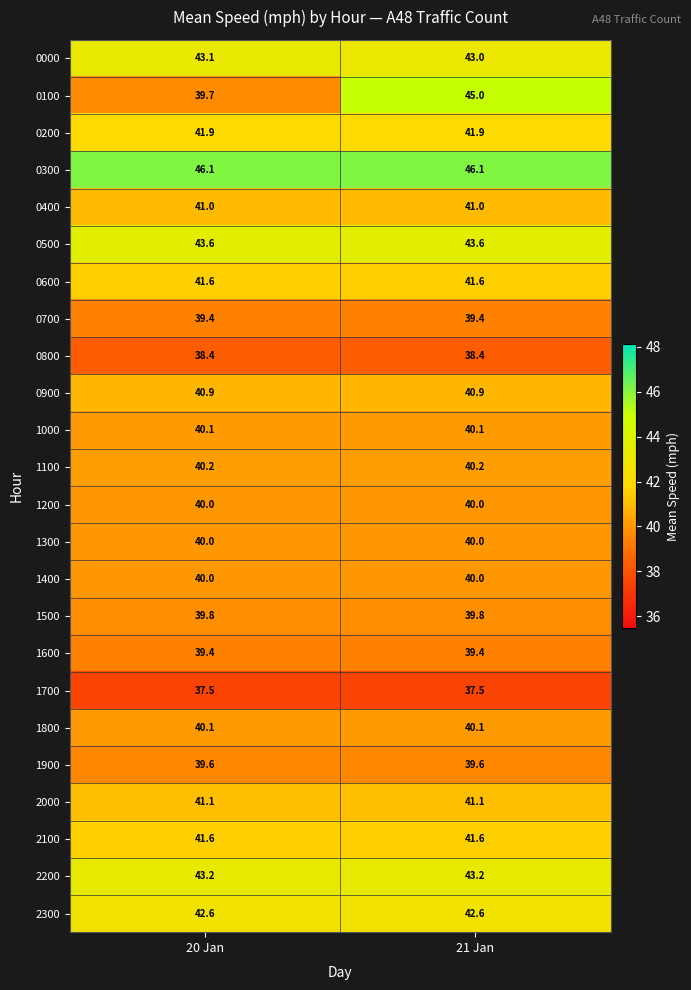

What is the spread (max minus min) of values at 21 Jan?

8.6